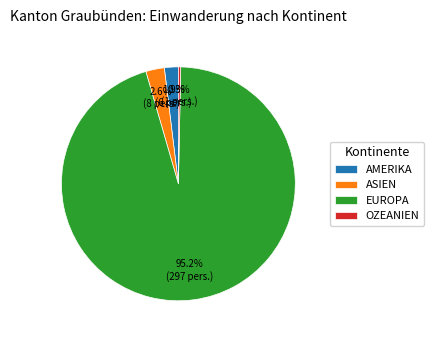

How many slices are in this pie chart?

4